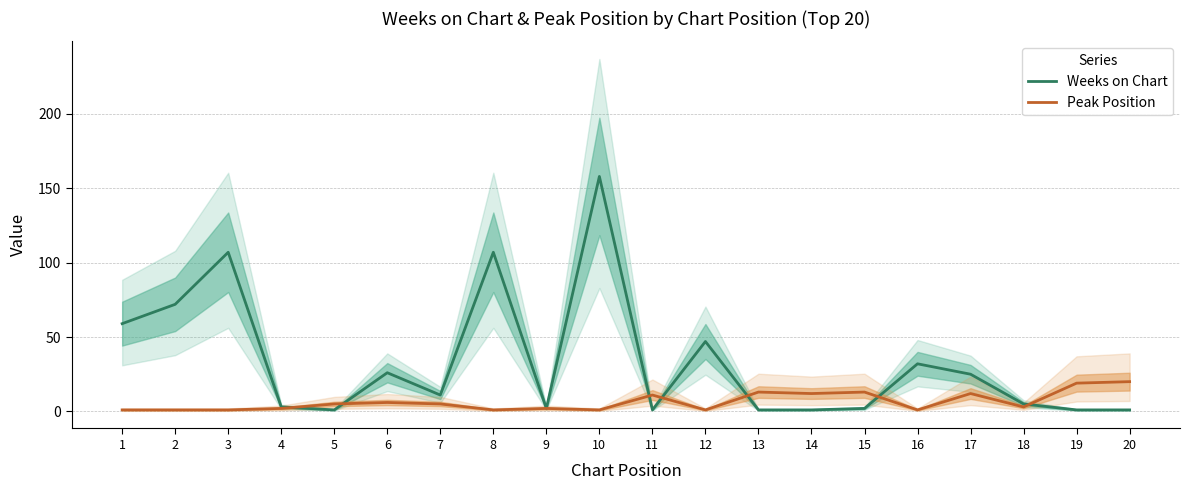

Reading left to right, transcribe all the data shown in this chart.

Weeks on Chart: 1=59	2=72	3=107	4=3	5=1	6=26	7=11	8=107	9=2	10=158	11=1	12=47	13=1	14=1	15=2	16=32	17=25	18=5	19=1	20=1
Peak Position: 1=1	2=1	3=1	4=2	5=5	6=6	7=5	8=1	9=2	10=1	11=11	12=1	13=13	14=12	15=13	16=1	17=12	18=3	19=19	20=20